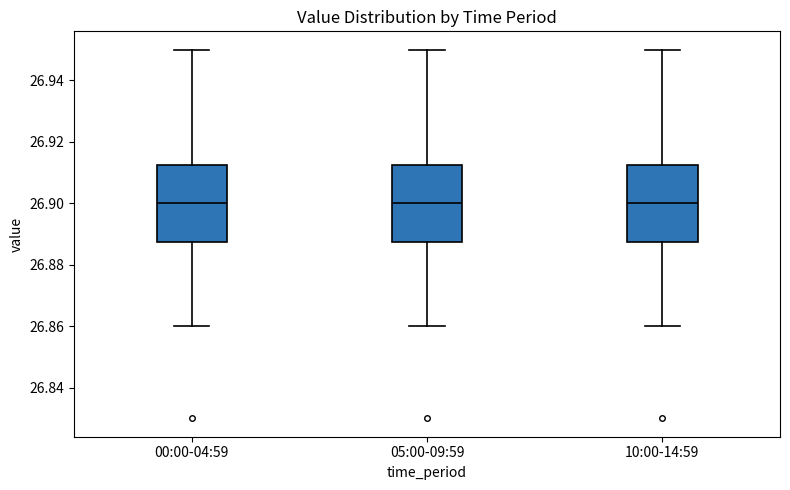

Reading left to right, read every box against the y-axis: the position of its median line, the range the box covers, and the ends of its whiskers. The values are not printed on the chart, so give them approximately, as read against the axis.

00:00-04:59: median 26.900, box 26.888 to 26.912, whiskers 26.860 to 26.950
05:00-09:59: median 26.900, box 26.888 to 26.912, whiskers 26.860 to 26.950
10:00-14:59: median 26.900, box 26.888 to 26.912, whiskers 26.860 to 26.950